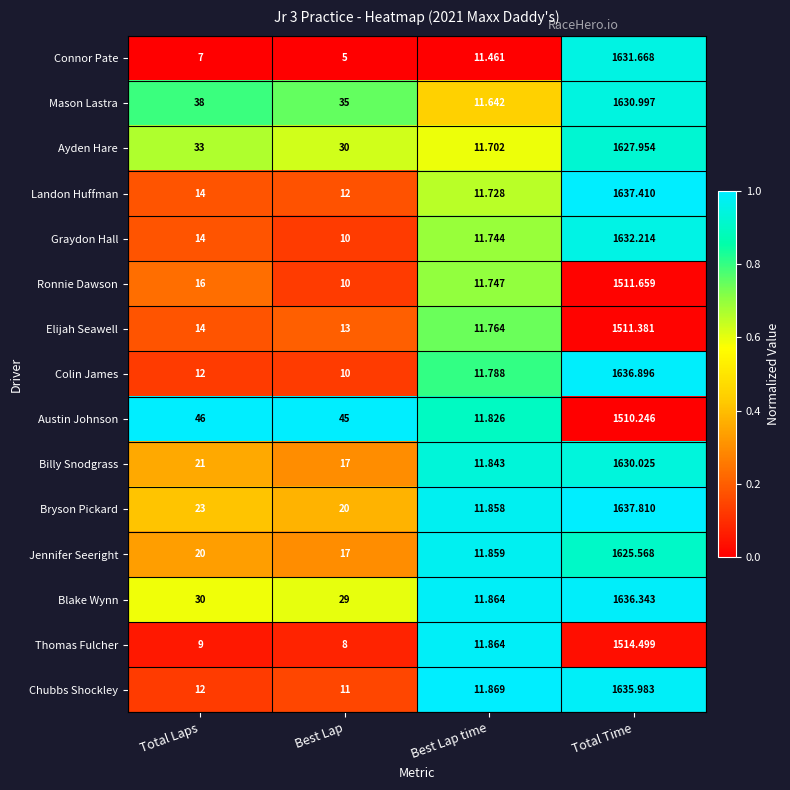

At which category does the chart reach its minimum across all series?

Best Lap